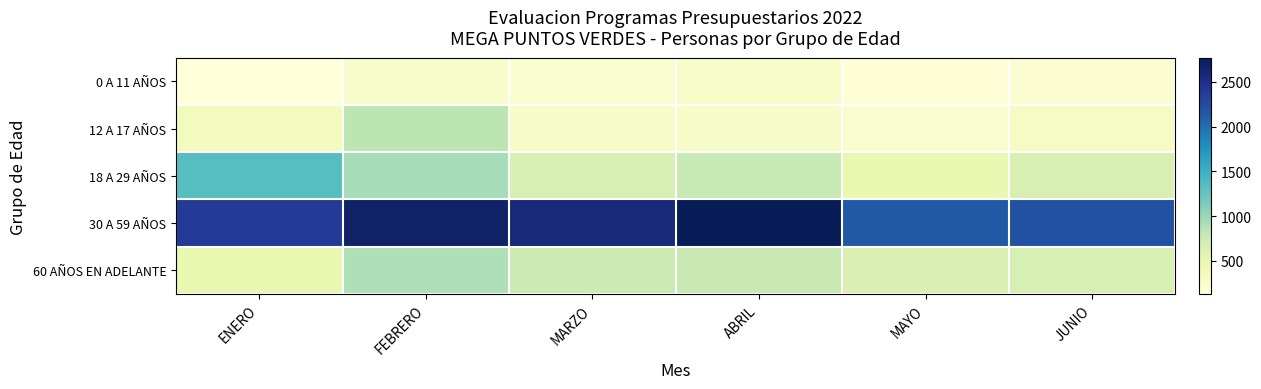

Which label corresponds to the smallest value in the chart?

ENERO